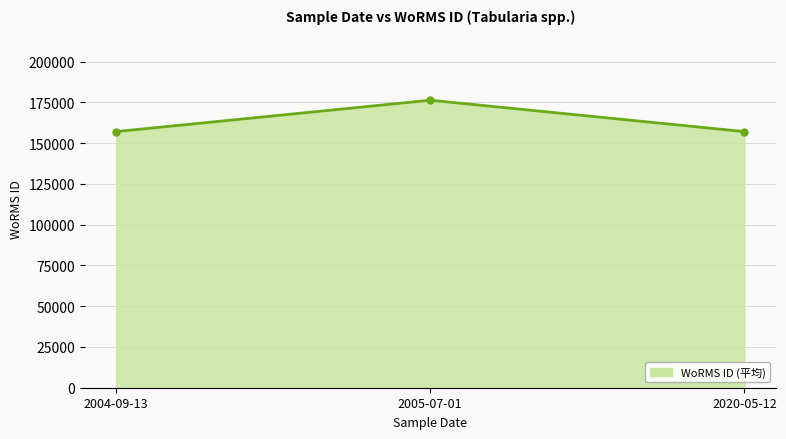

What is the sum of the values at 2004-09-13 and 2005-07-01?

333353